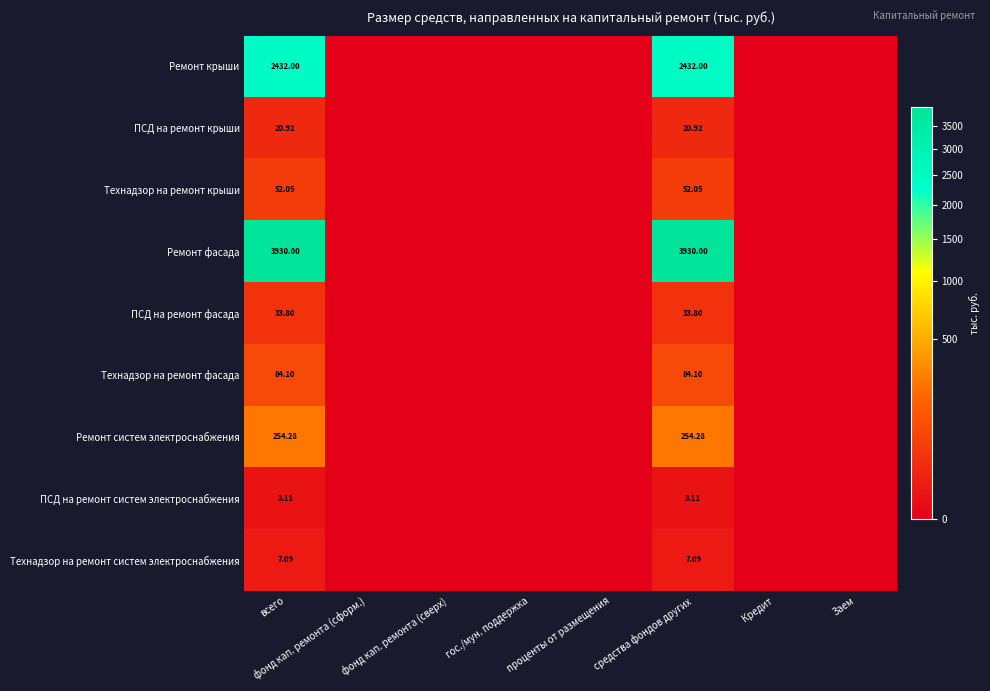

At всего, list the series in order from largest to smallest.

Ремонт фасада, Ремонт крыши, Ремонт систем электроснабжения, Технадзор на ремонт фасада, Технадзор на ремонт крыши, ПСД на ремонт фасада, ПСД на ремонт крыши, Технадзор на ремонт систем электроснабжения, ПСД на ремонт систем электроснабжения